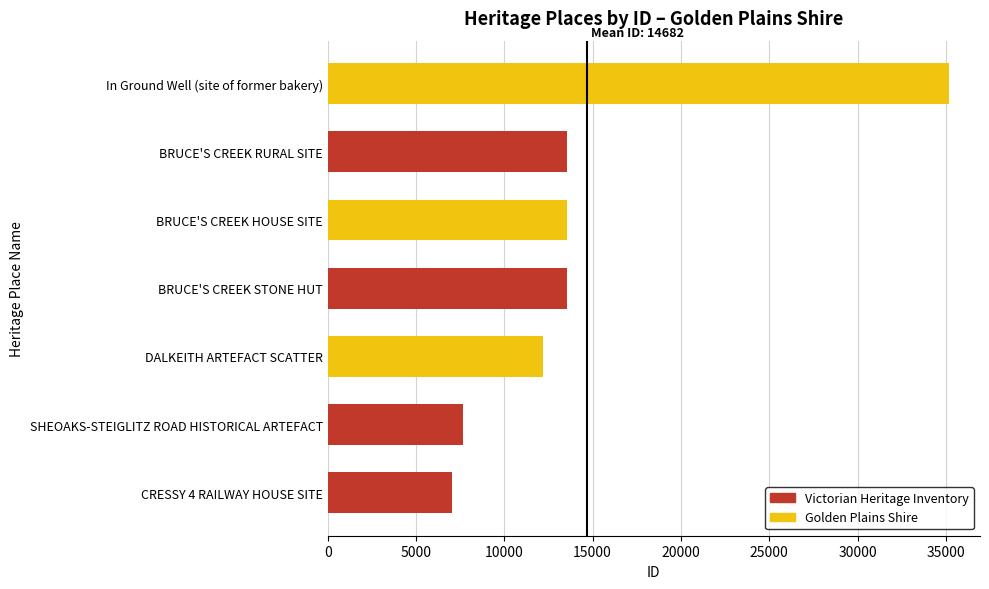

What is the average value?

14683